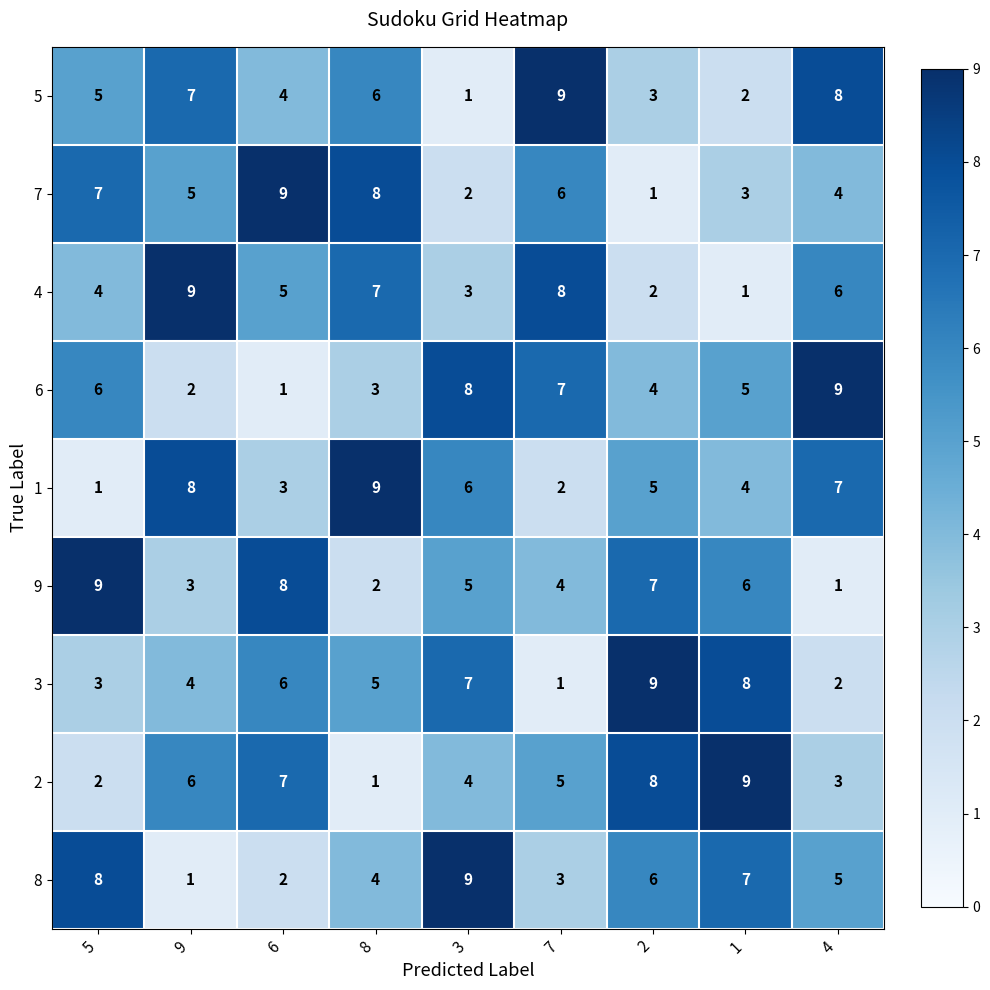

Where is 8 nearest to the value 5?

4